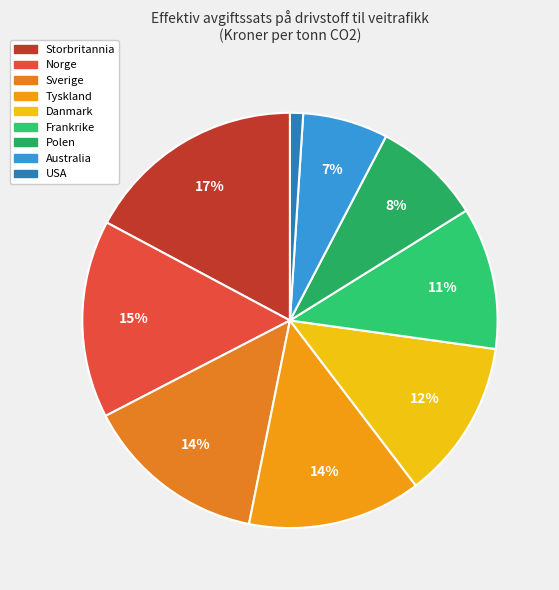

Rank the categories by value from lowest to highest.

USA, Australia, Polen, Frankrike, Danmark, Tyskland, Sverige, Norge, Storbritannia